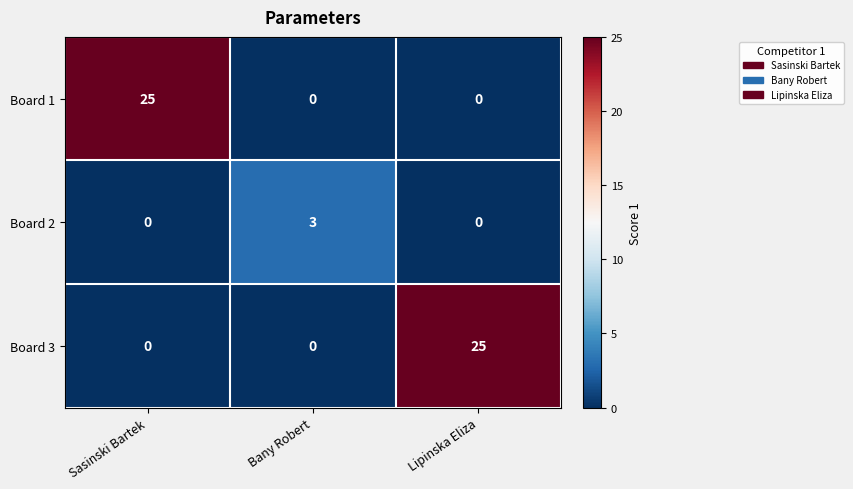

Count the Board 1 values in the range 0 to 25.

3